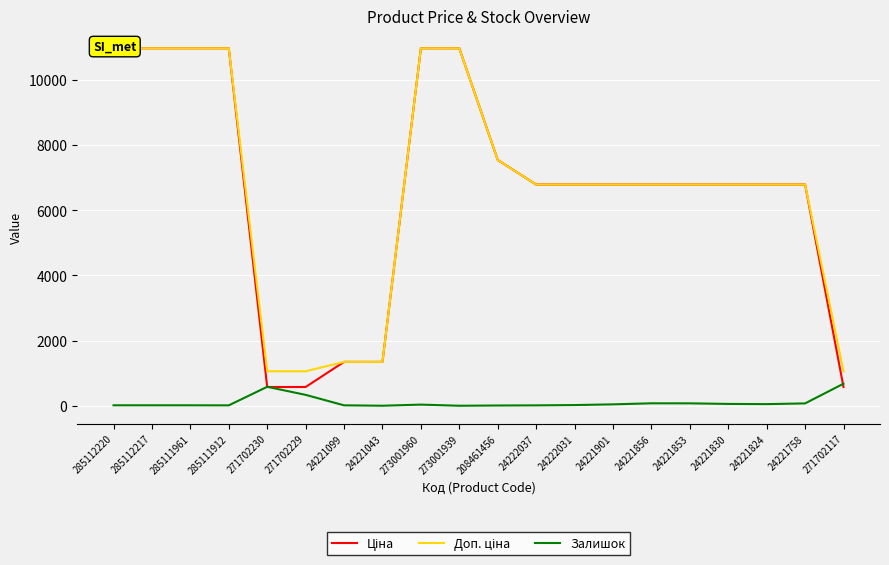

The Залишок series shows 38 at 273001960. True or false?

True